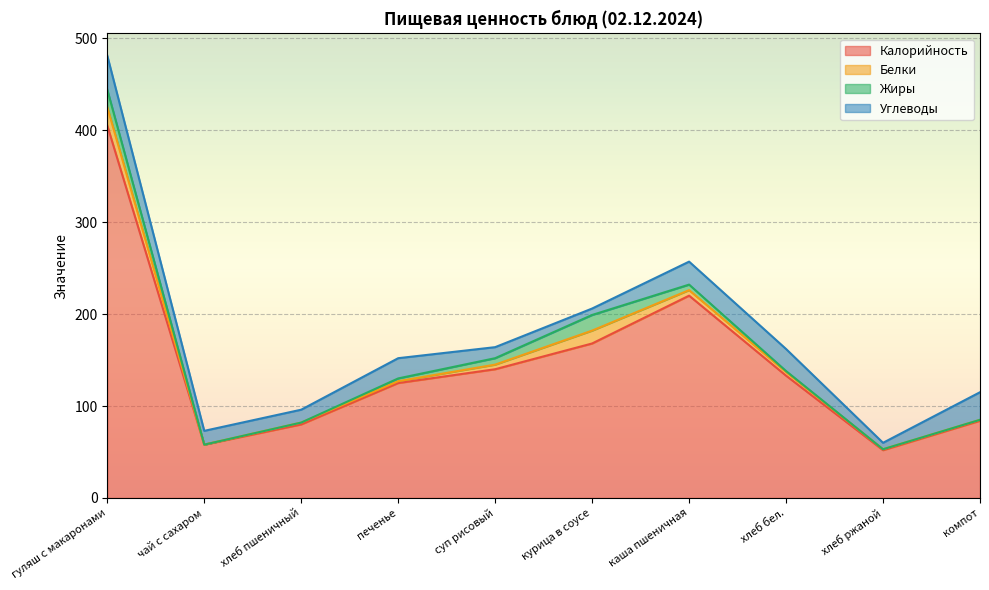

What is the difference between the Калорийность values at каша пшеничная and хлеб бел.?

87